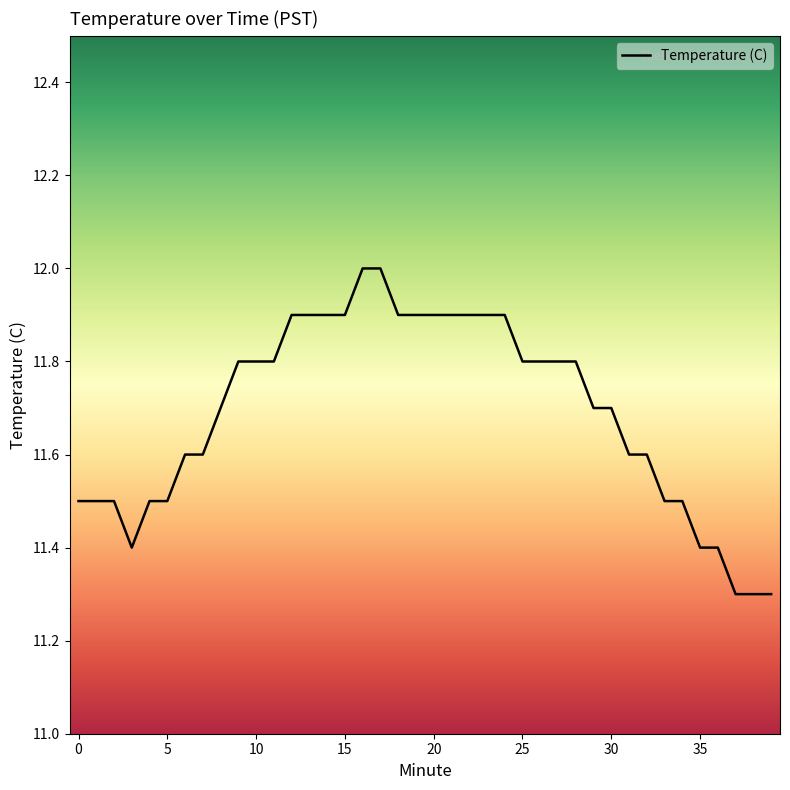

What is the maximum value shown in the chart?

12.0